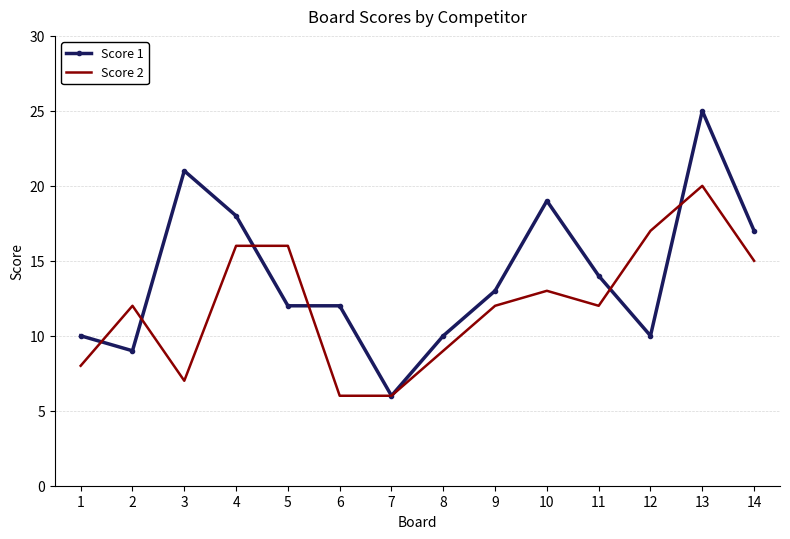

What is the sum of all Score 2 values?

169